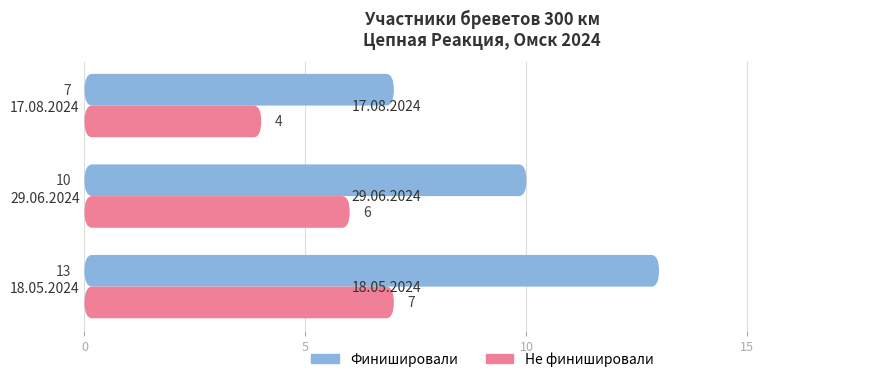

How many bars are there in total?

6